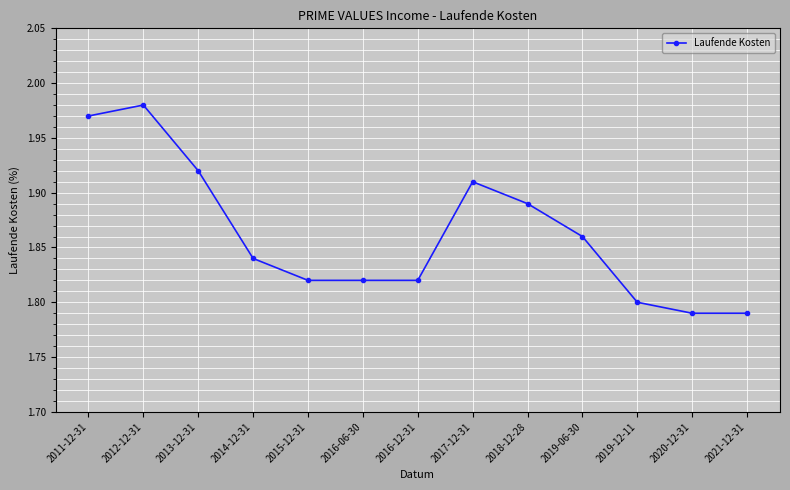

What is the difference between the second highest and minimum values?

0.2